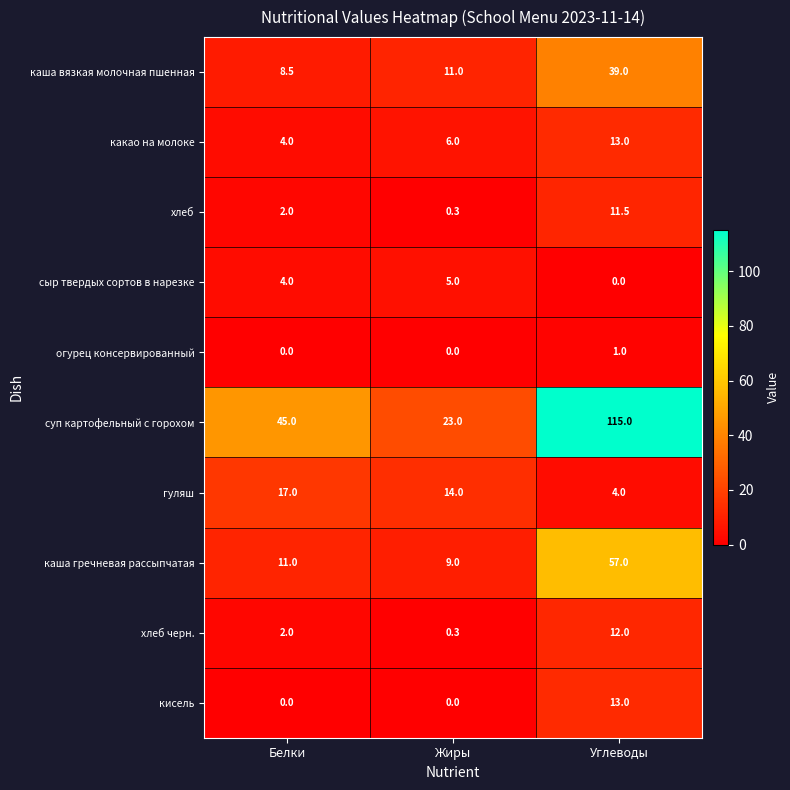

Which series has the largest range (max minus min)?

суп картофельный с горохом